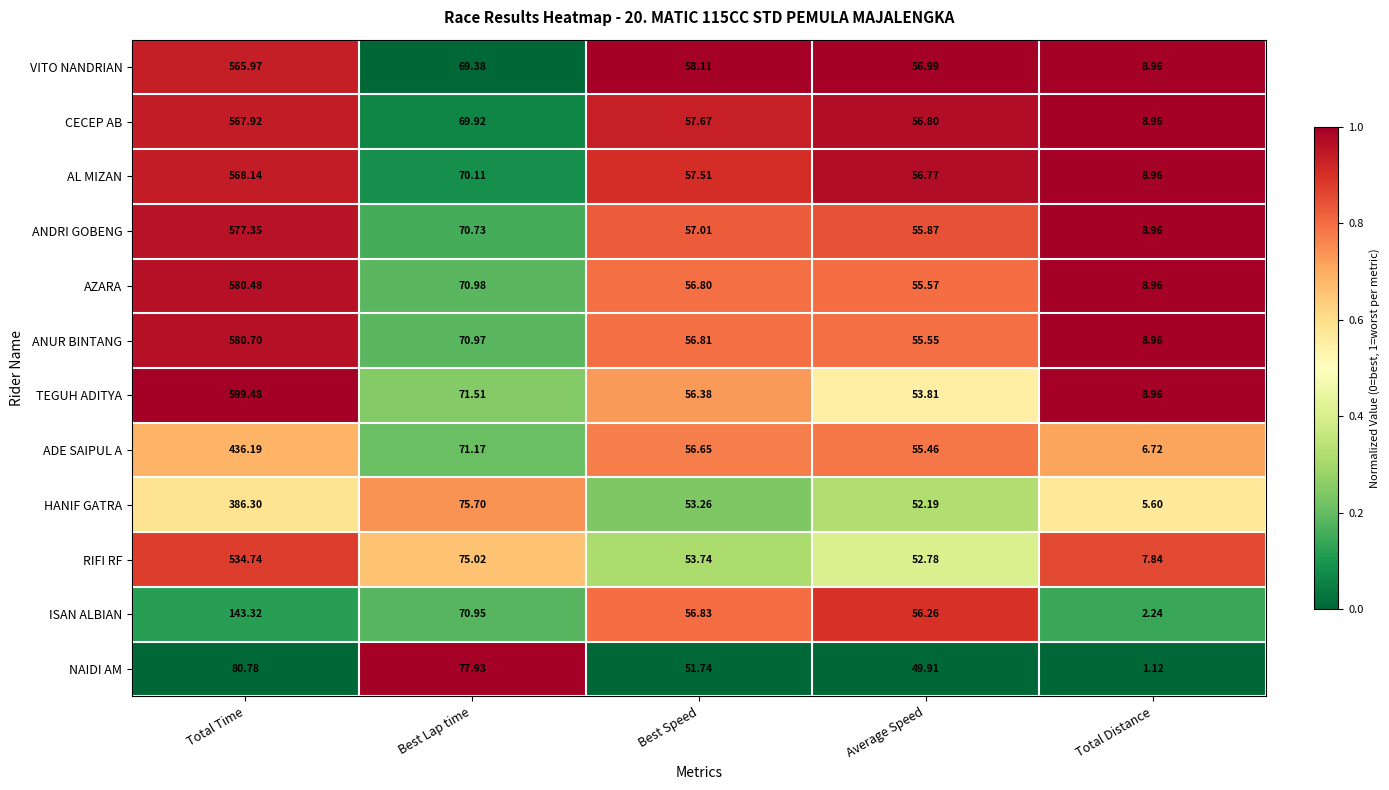

At which category is the sum across all series the highest?

Total Time